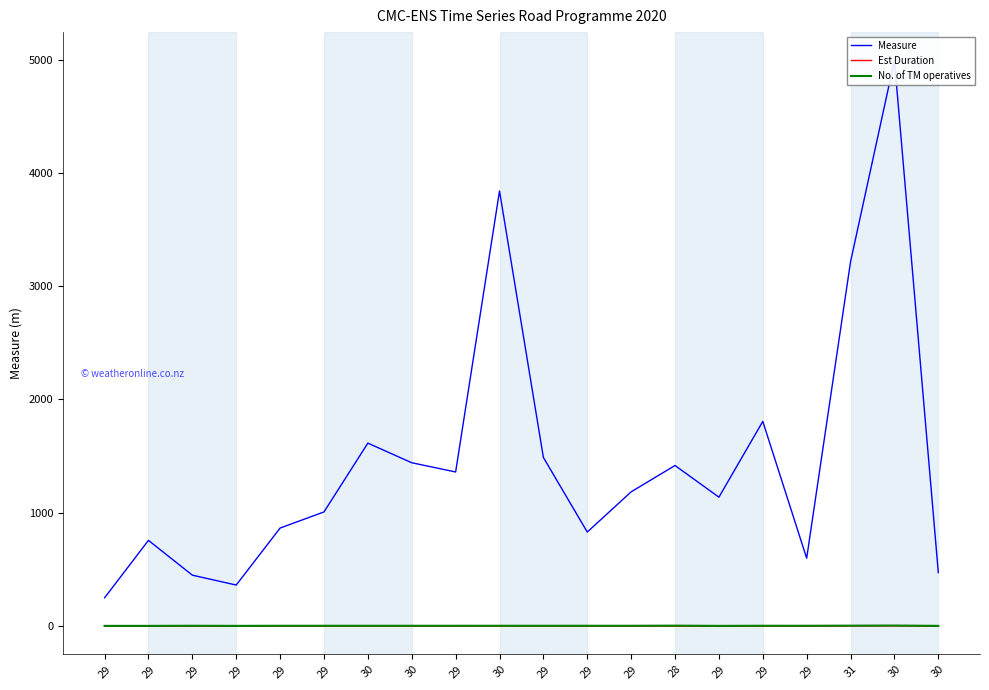

True or false: Est Duration has a value of 2.9 at 30.

False